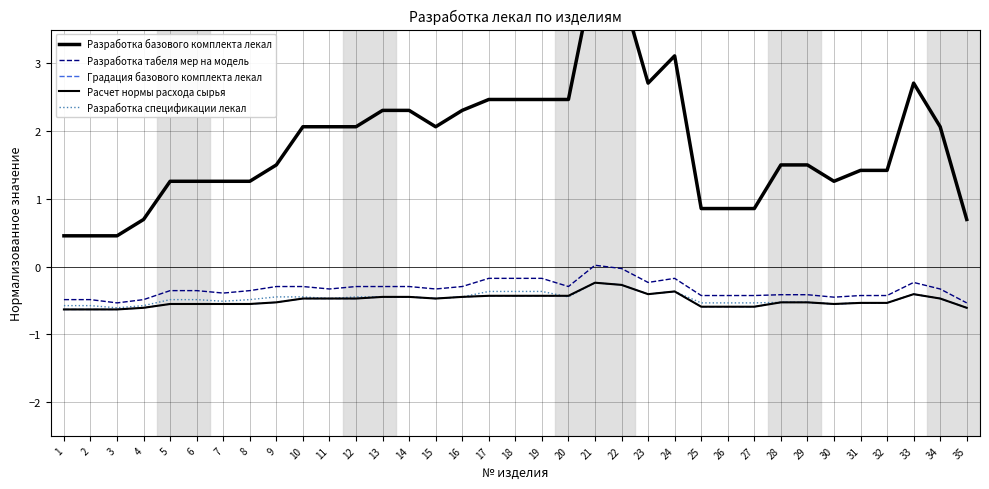

Reading left to right, list all the values displayed in this chart.

Разработка базового комплекта лекал: 1=0.5	2=0.5	3=0.5	4=0.7	5=1.3	6=1.3	7=1.3	8=1.3	9=1.5	10=2.1	11=2.1	12=2.1	13=2.3	14=2.3	15=2.1	16=2.3	17=2.5	18=2.5	19=2.5	20=2.5	21=4.4	22=4.1	23=2.7	24=3.1	25=0.9	26=0.9	27=0.9	28=1.5	29=1.5	30=1.3	31=1.4	32=1.4	33=2.7	34=2.1	35=0.7
Разработка табеля мер на модель: 1=-0.5	2=-0.5	3=-0.5	4=-0.5	5=-0.4	6=-0.4	7=-0.4	8=-0.4	9=-0.3	10=-0.3	11=-0.3	12=-0.3	13=-0.3	14=-0.3	15=-0.3	16=-0.3	17=-0.2	18=-0.2	19=-0.2	20=-0.3	21=0.0	22=-0.0	23=-0.2	24=-0.2	25=-0.4	26=-0.4	27=-0.4	28=-0.4	29=-0.4	30=-0.5	31=-0.4	32=-0.4	33=-0.2	34=-0.3	35=-0.5
Градация базового комплекта лекал: 1=-0.6	2=-0.6	3=-0.6	4=-0.6	5=-0.6	6=-0.6	7=-0.6	8=-0.6	9=-0.5	10=-0.5	11=-0.5	12=-0.5	13=-0.4	14=-0.4	15=-0.5	16=-0.4	17=-0.4	18=-0.4	19=-0.4	20=-0.4	21=-0.2	22=-0.3	23=-0.4	24=-0.4	25=-0.6	26=-0.6	27=-0.6	28=-0.5	29=-0.5	30=-0.6	31=-0.5	32=-0.5	33=-0.4	34=-0.5	35=-0.6
Расчет нормы расхода сырья: 1=-0.6	2=-0.6	3=-0.6	4=-0.6	5=-0.6	6=-0.6	7=-0.6	8=-0.6	9=-0.5	10=-0.5	11=-0.5	12=-0.5	13=-0.4	14=-0.4	15=-0.5	16=-0.4	17=-0.4	18=-0.4	19=-0.4	20=-0.4	21=-0.2	22=-0.3	23=-0.4	24=-0.4	25=-0.6	26=-0.6	27=-0.6	28=-0.5	29=-0.5	30=-0.6	31=-0.5	32=-0.5	33=-0.4	34=-0.5	35=-0.6
Разработка спецификации лекал: 1=-0.6	2=-0.6	3=-0.6	4=-0.6	5=-0.5	6=-0.5	7=-0.5	8=-0.5	9=-0.4	10=-0.4	11=-0.5	12=-0.4	13=-0.4	14=-0.4	15=-0.5	16=-0.4	17=-0.4	18=-0.4	19=-0.4	20=-0.4	21=-0.2	22=-0.3	23=-0.4	24=-0.4	25=-0.5	26=-0.5	27=-0.5	28=-0.5	29=-0.5	30=-0.6	31=-0.5	32=-0.5	33=-0.4	34=-0.5	35=-0.6